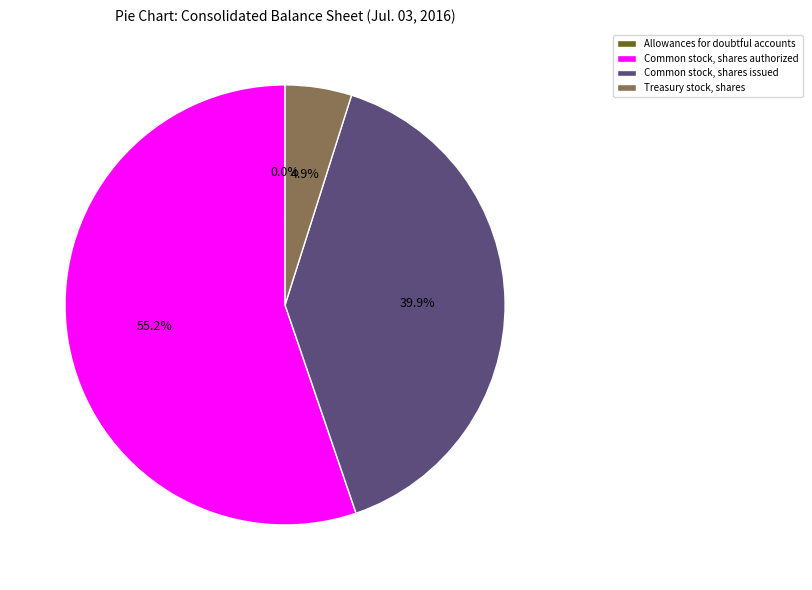

To the nearest percent, what is the difference between the largest and smallest slice percentages?

55%